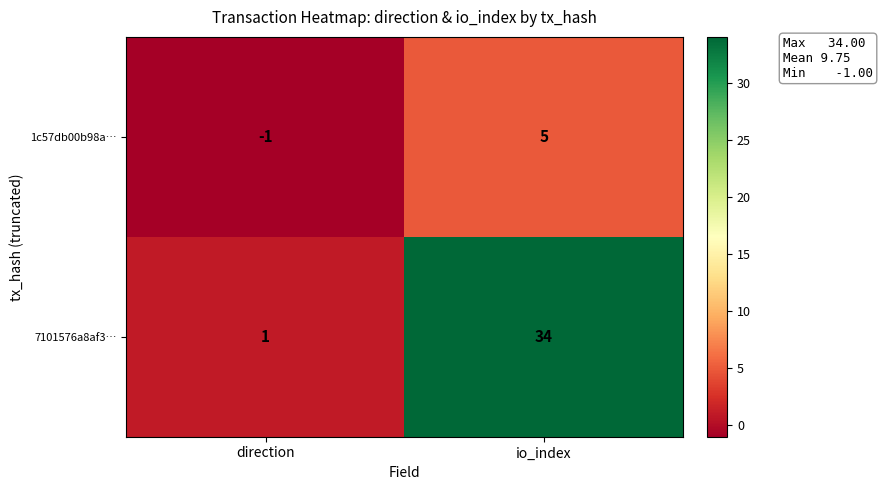

The 7101576a8af3… series shows 34 at io_index. True or false?

True